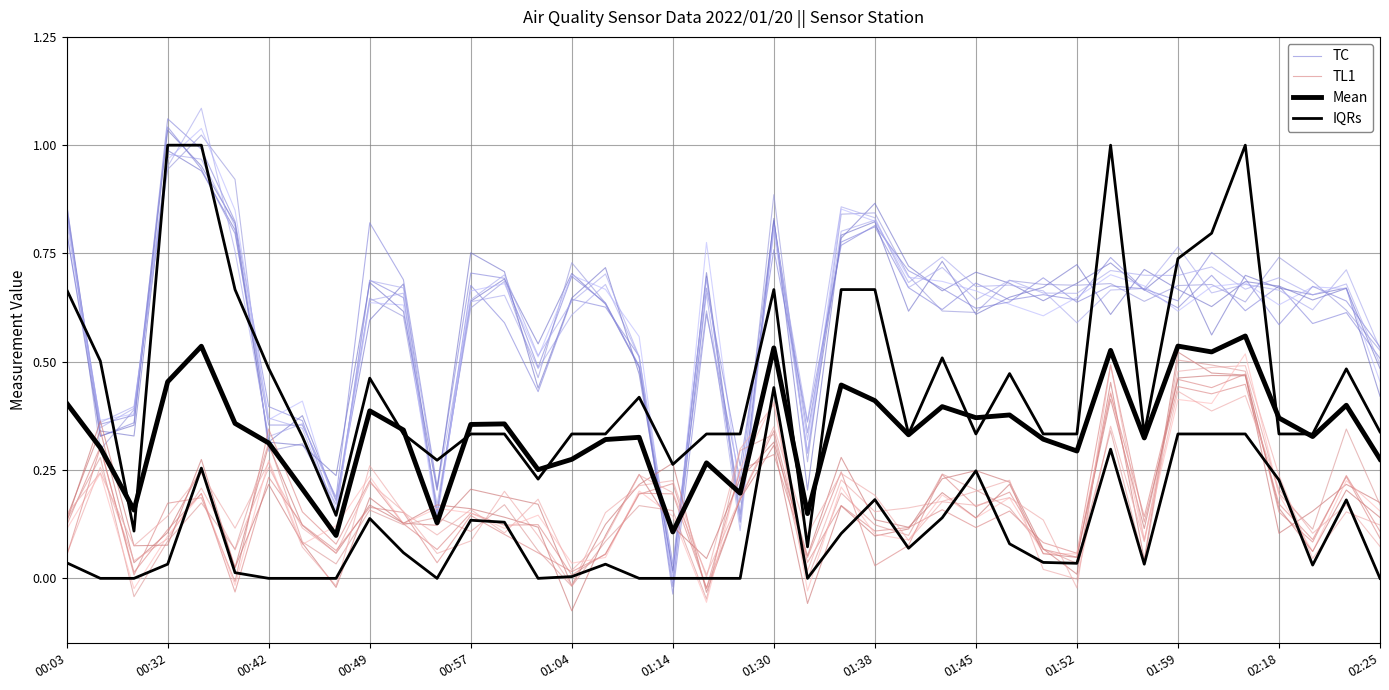

How many values in TC are below zero?

1